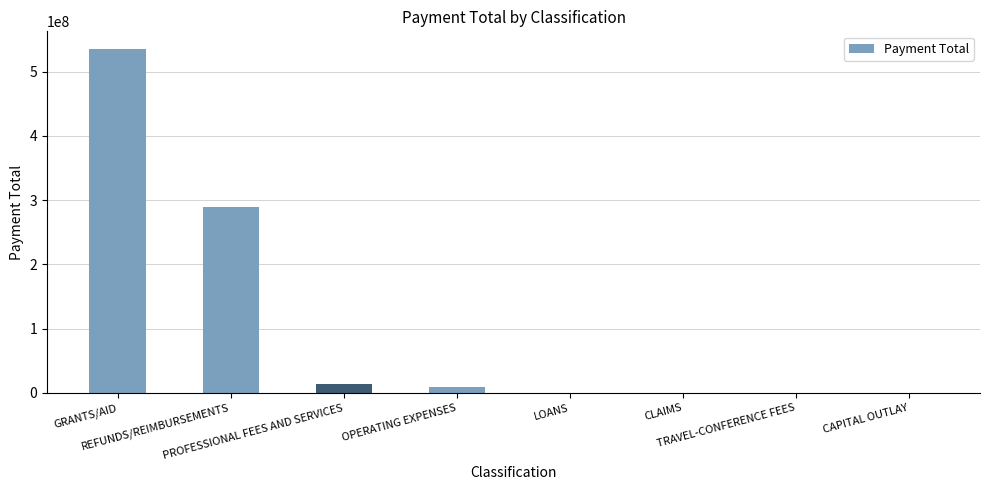

What is the sum of all values?

849249777.4